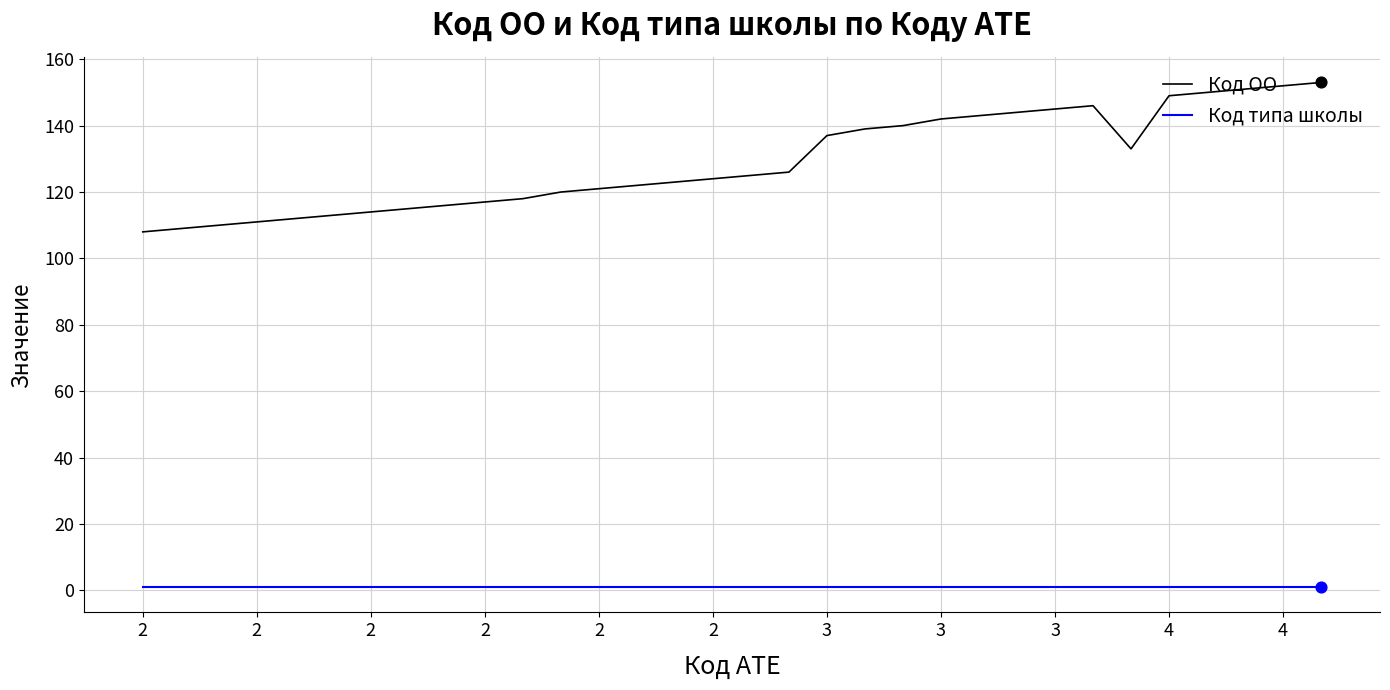

Which series has the largest range (max minus min)?

Код ОО